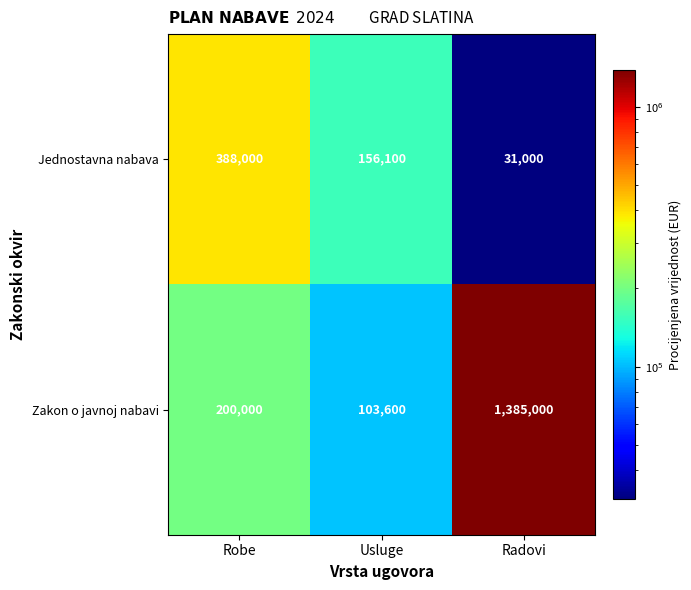

Rank the categories by Zakon o javnoj nabavi value from highest to lowest.

Radovi, Robe, Usluge